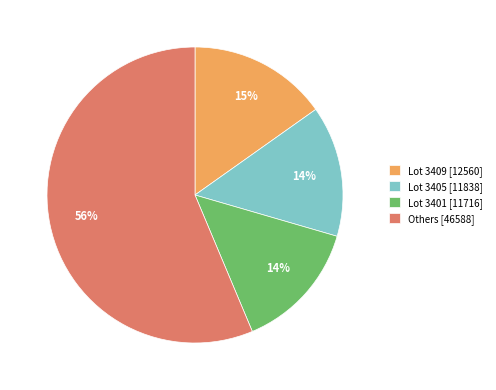

To the nearest percent, what is the average slice percentage?

25%